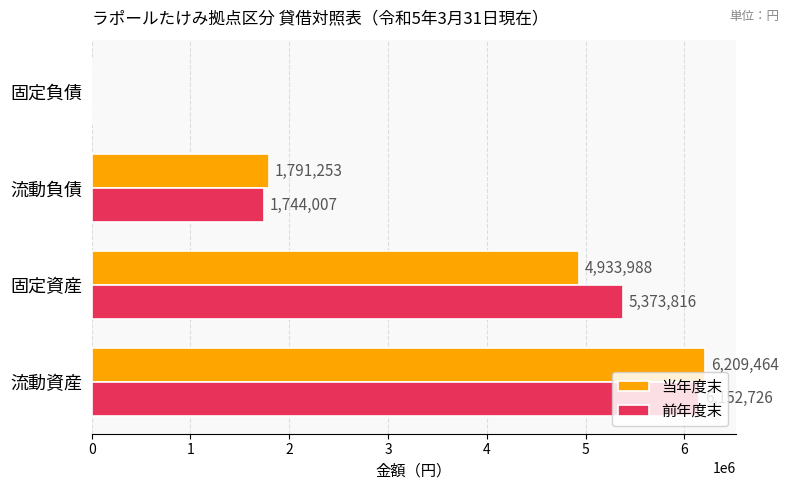

How many categories are shown in the chart?

4